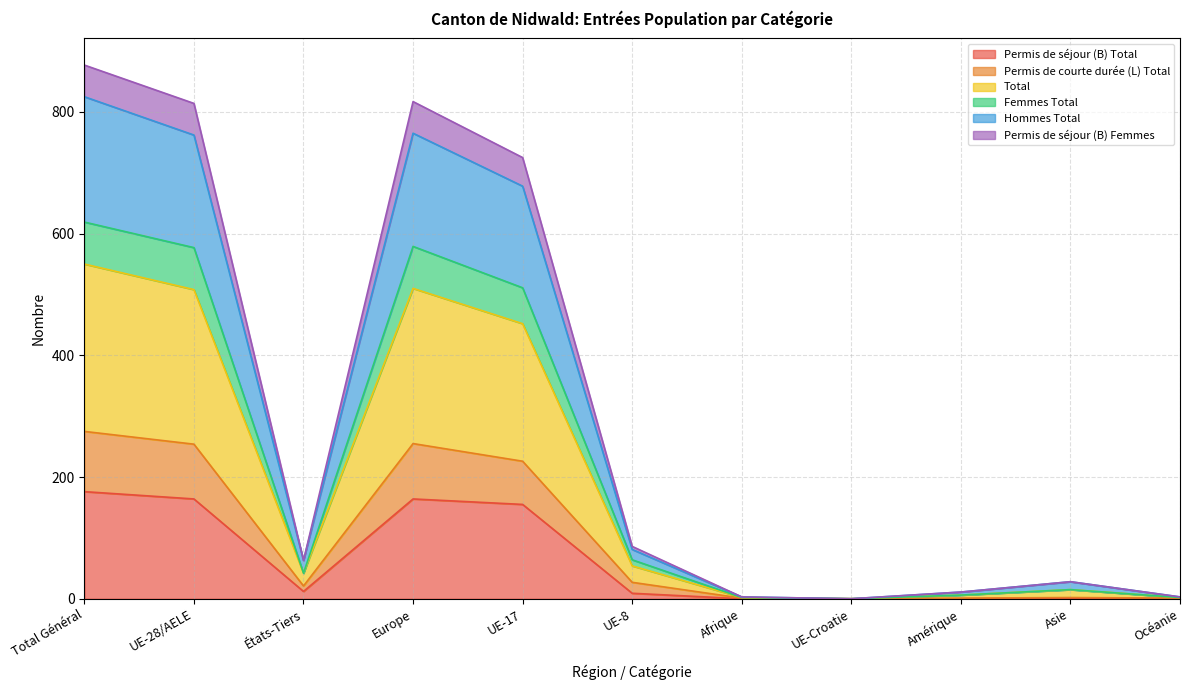

How many lines are shown in the chart?

6